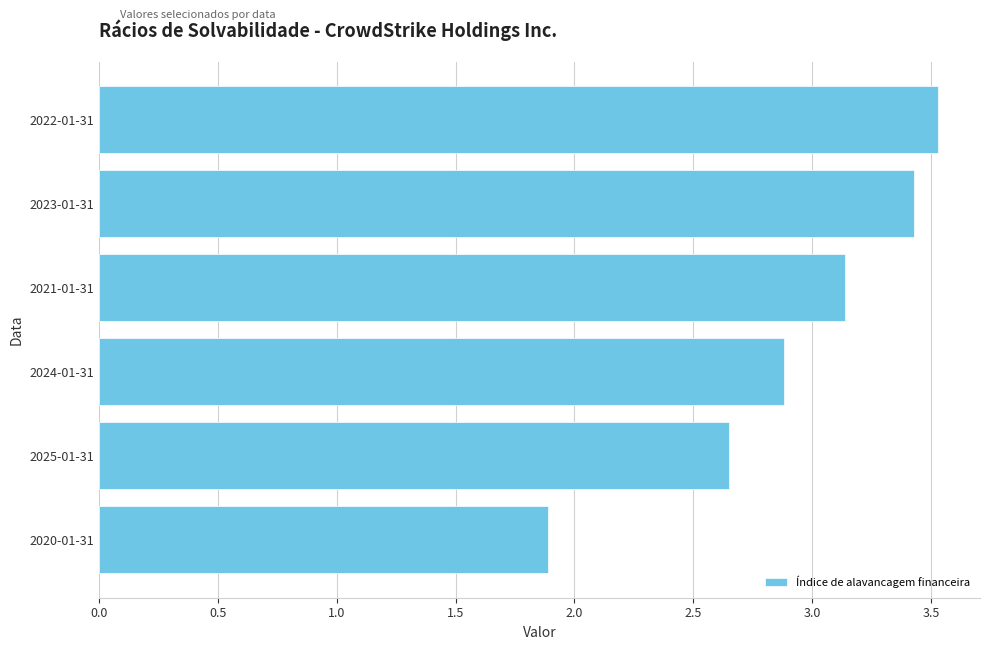

Rank the categories by value from lowest to highest.

2020-01-31, 2025-01-31, 2024-01-31, 2021-01-31, 2023-01-31, 2022-01-31